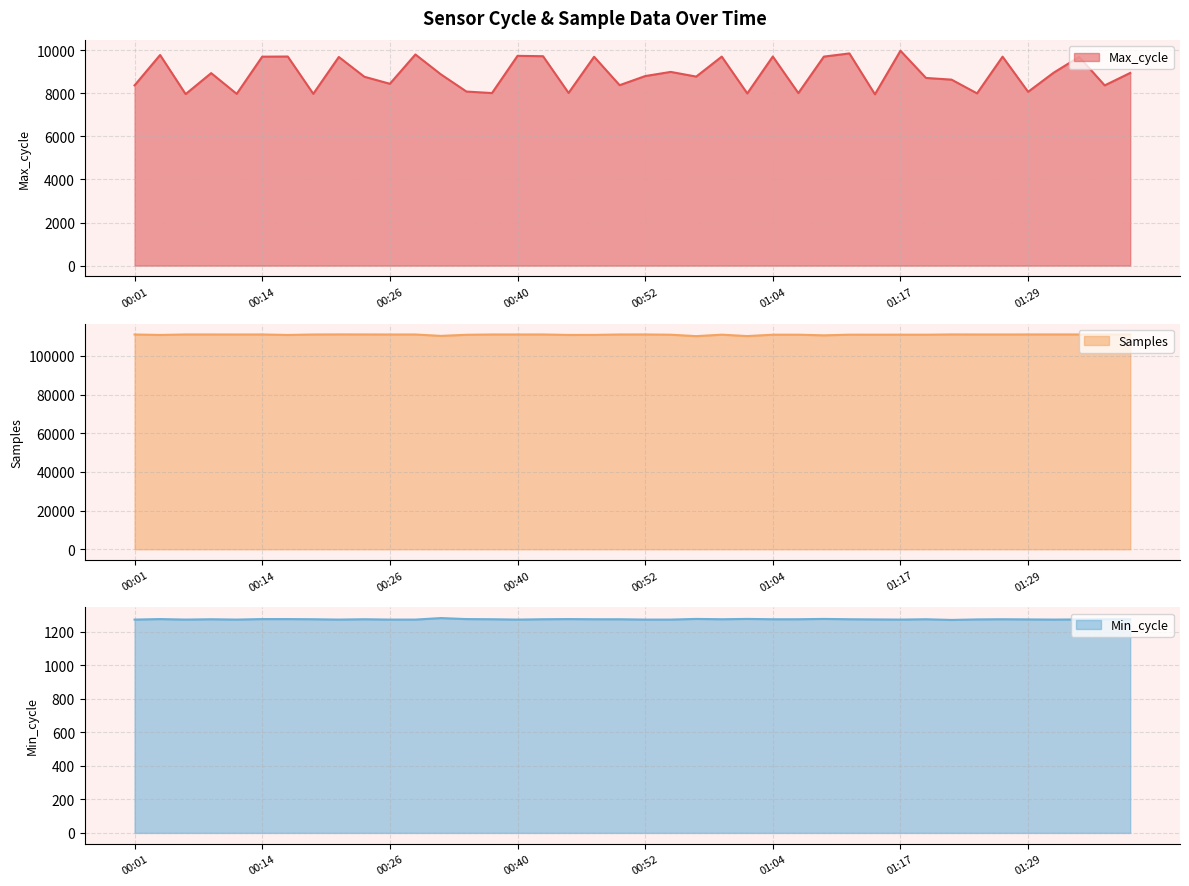

At which category is the sum across all series the highest?

01:17